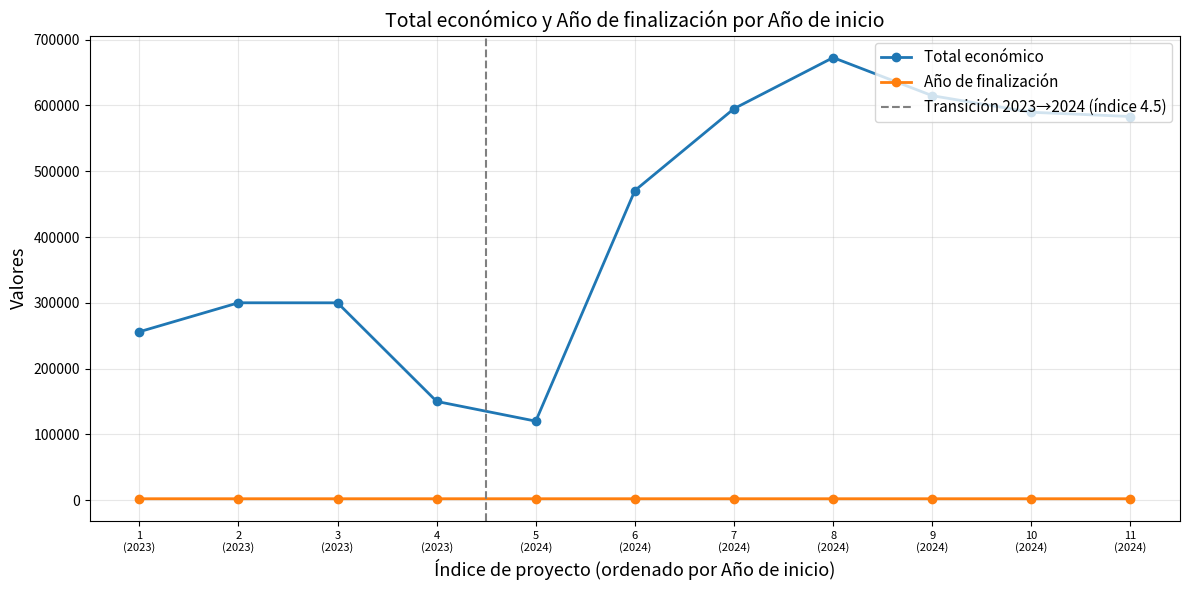

What is the highest value of the Total económico series?

672807